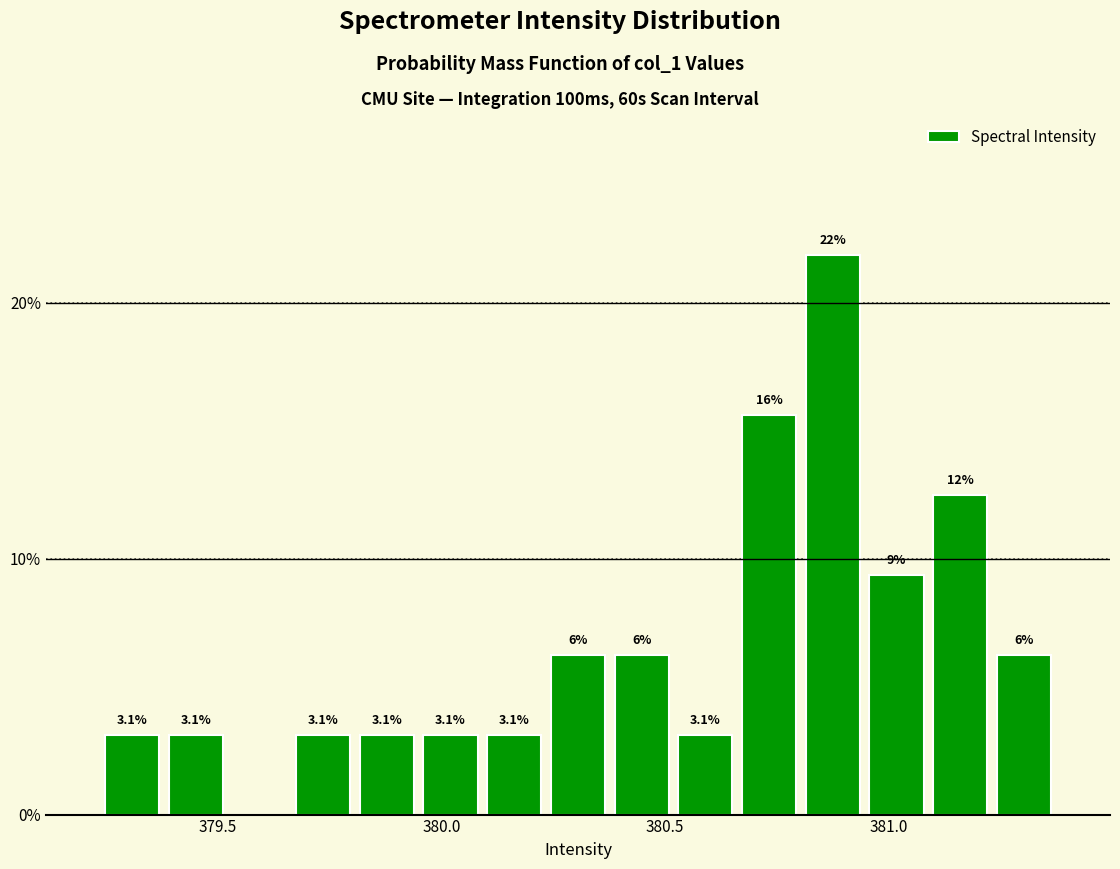

Around what value on the x-axis is the tallest bar? Give the approximate position of its centre, as read against the axis.

380.85